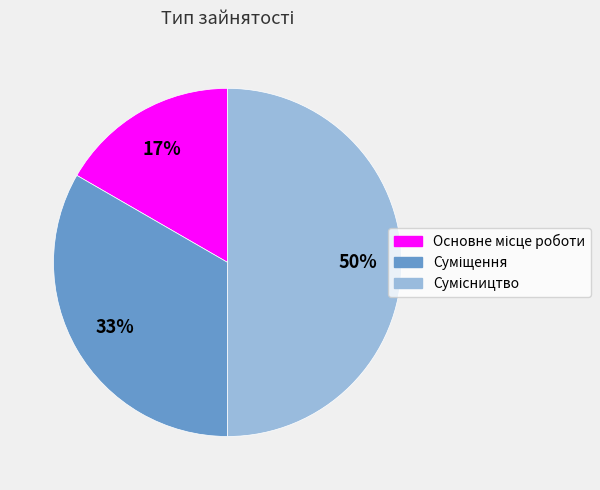

To the nearest percent, what is the average slice percentage?

33%